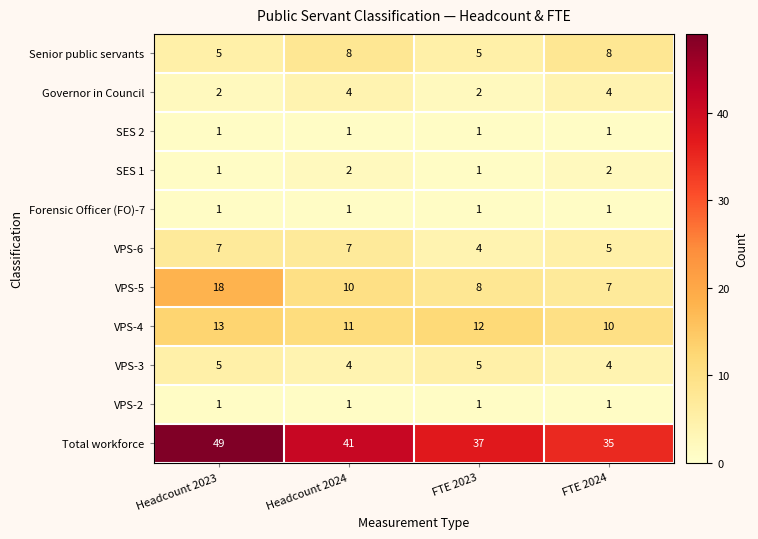

What is the smallest value displayed?

1